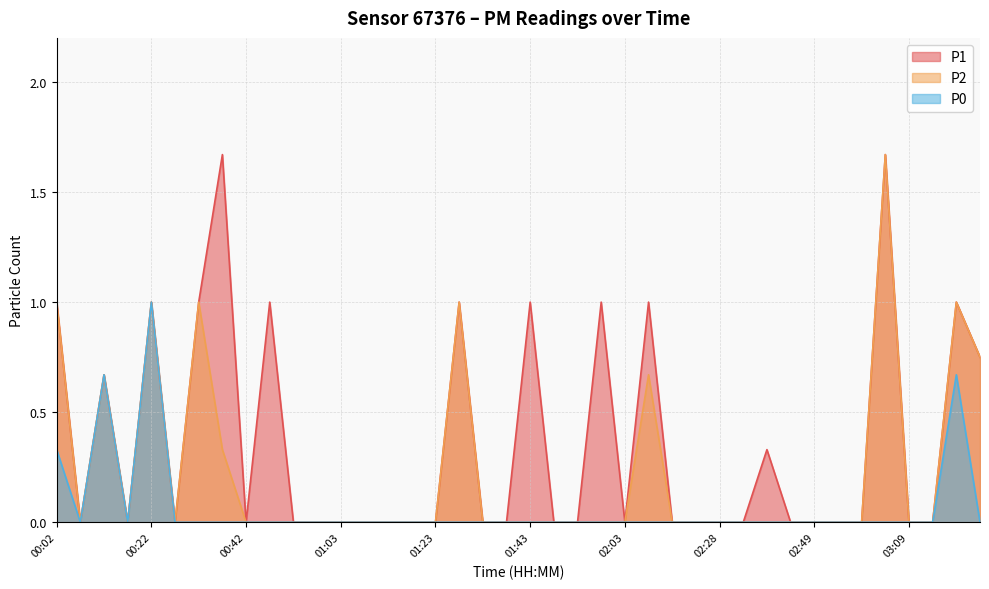

Between 00:12 and 02:03, which series saw the biggest shift?

P1